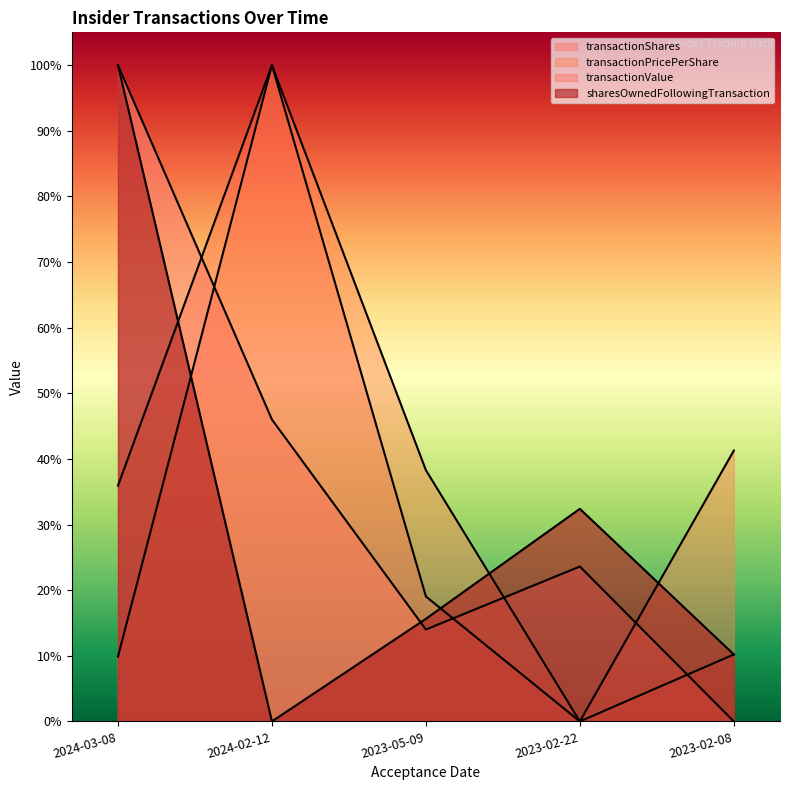

How many values in transactionValue are above zero?

4